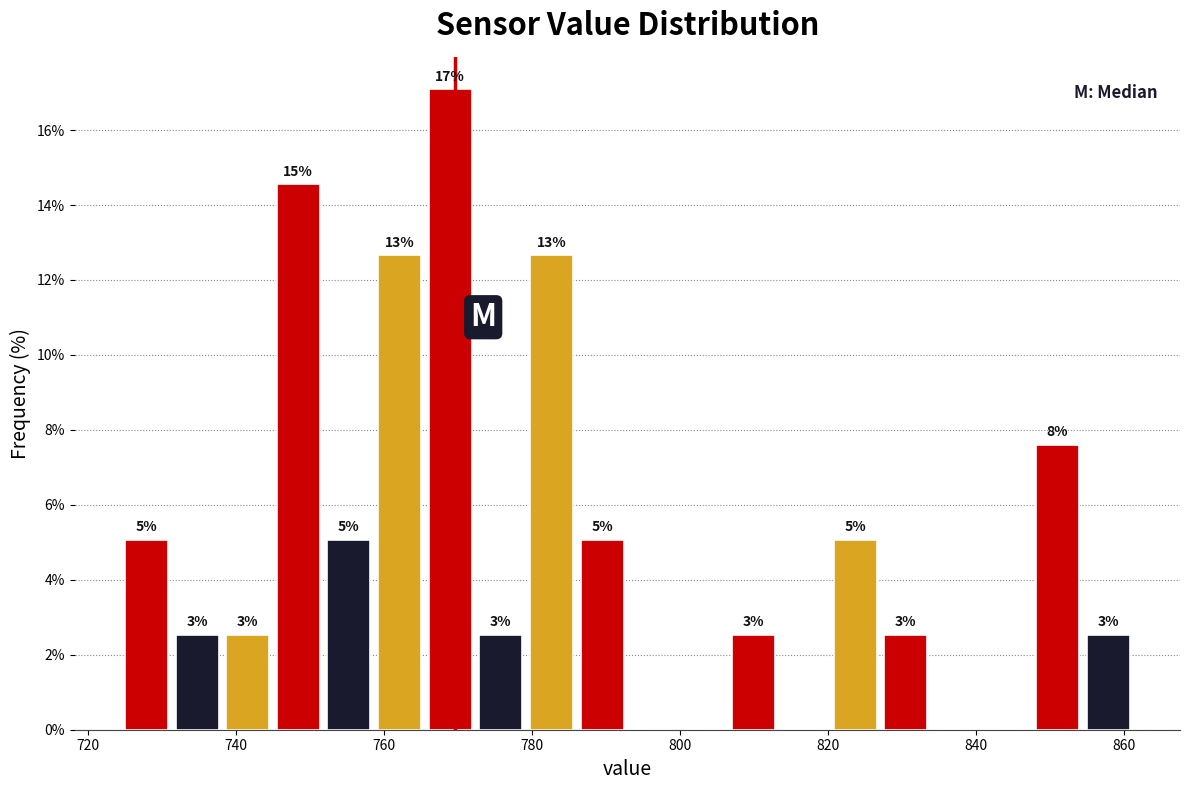

Read against the x-axis, roughly where is the centre of the tallest bar?

768